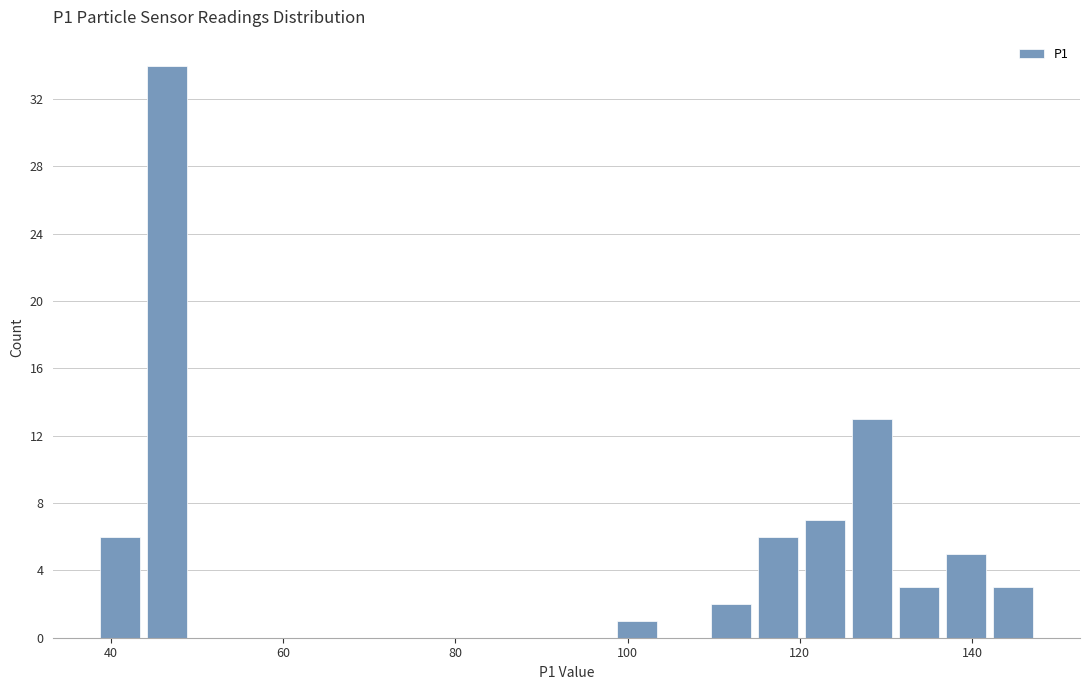

Read against the x-axis, roughly where is the centre of the tallest bar?

46